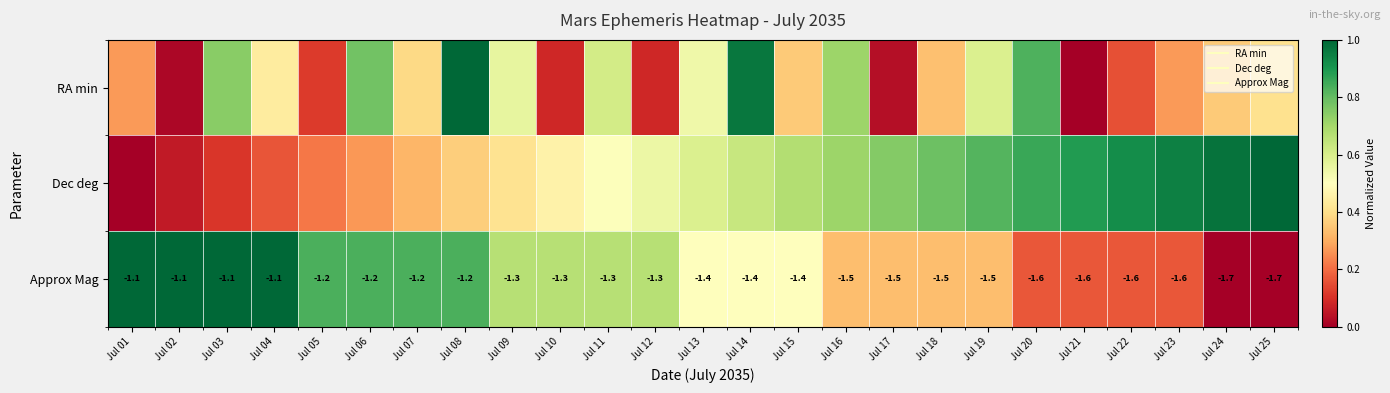

Between Jul 01 and Jul 14, which series saw the biggest shift?

RA min